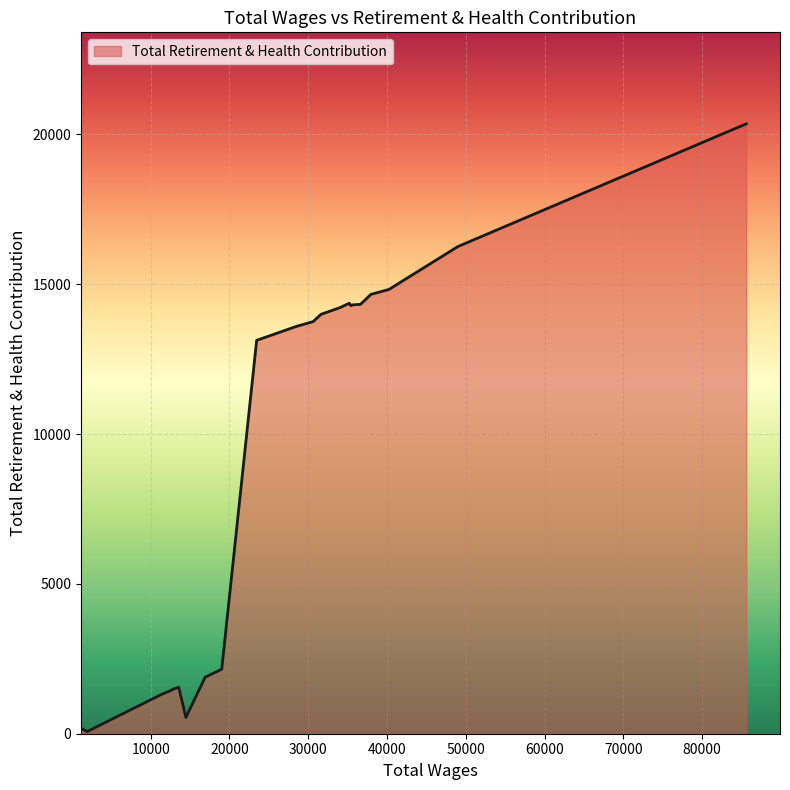

Count the number of data series in this chart.

1